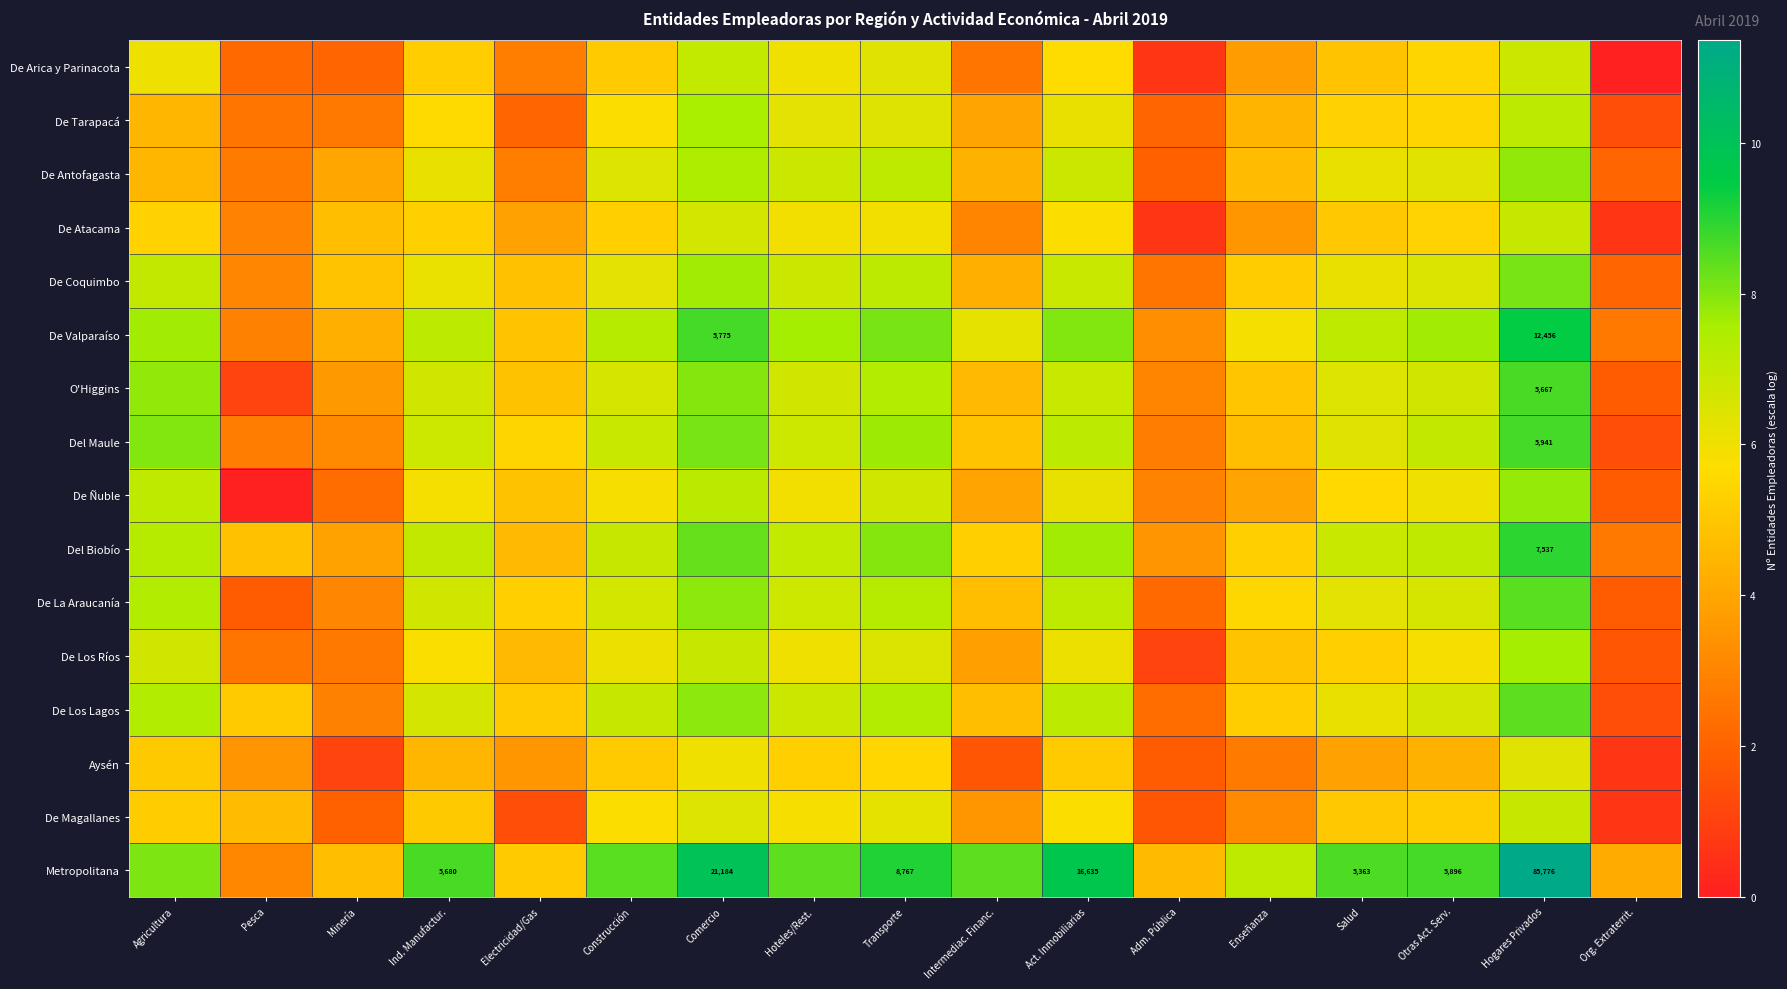

How many series are shown in this chart?

16